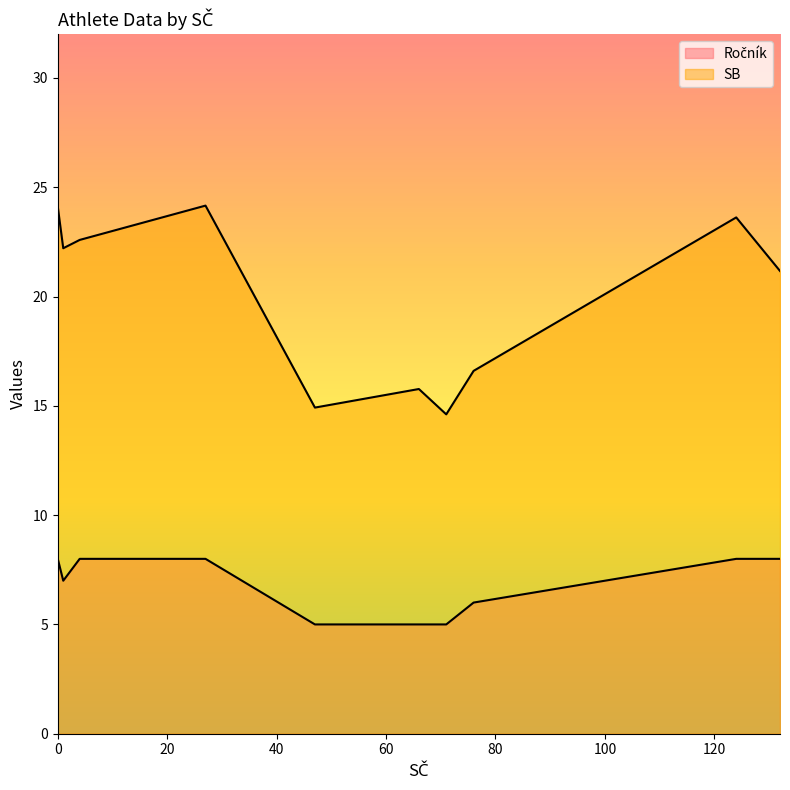

Which series changed the most between 0 and 47?

SB